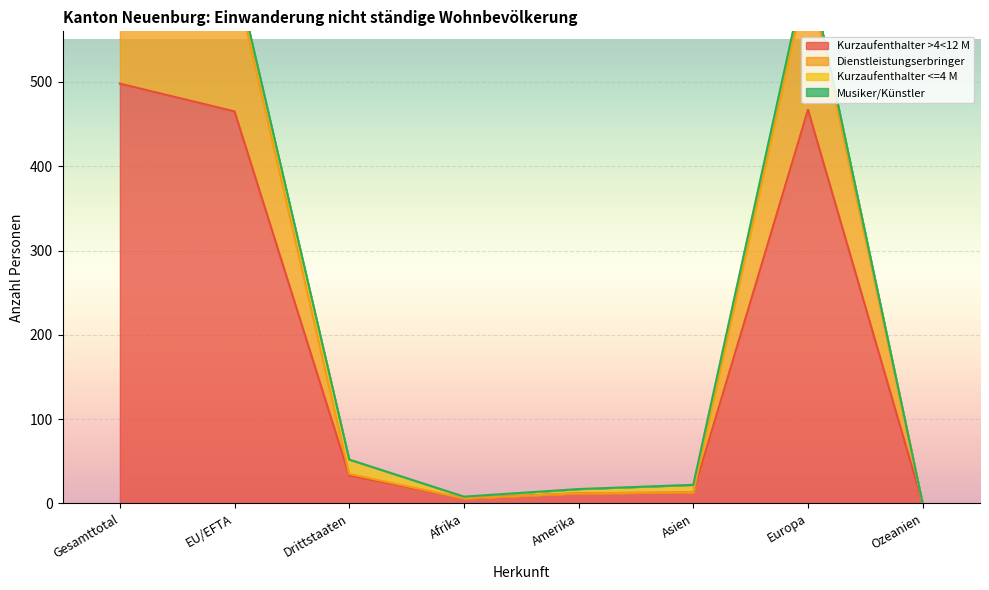

What is the difference between the maximum and second lowest values in the Dienstleistungserbringer (Total) series?

161